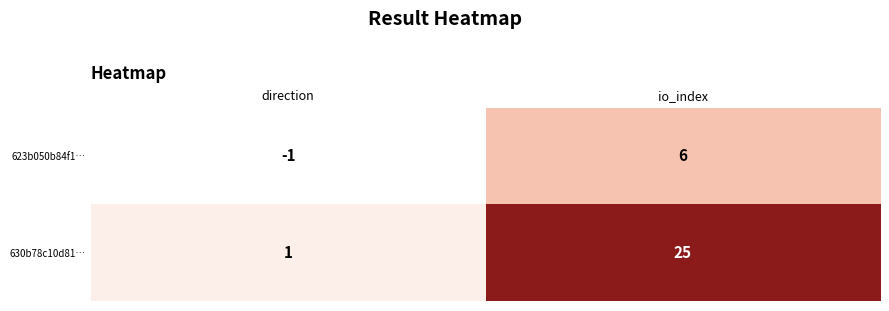

Where is 623b050b84f1… nearest to the value 2?

direction